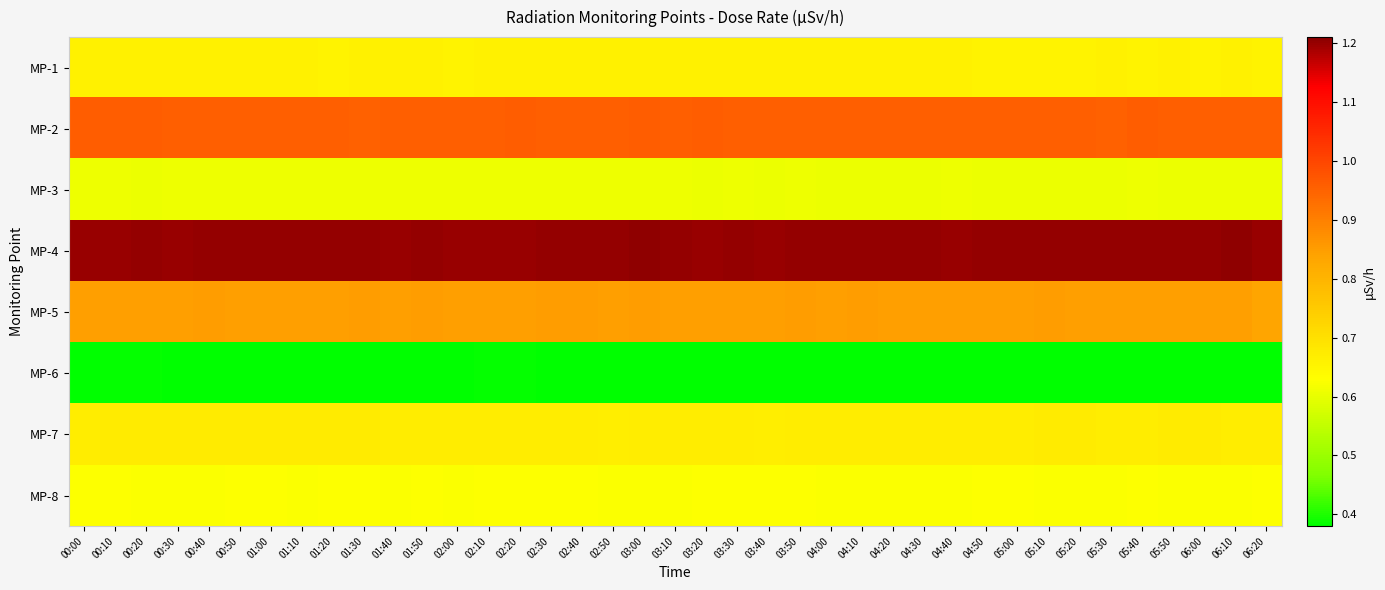

Rank the series by their maximum value, from lowest to highest.

MP-6, MP-3, MP-8, MP-1, MP-7, MP-5, MP-2, MP-4